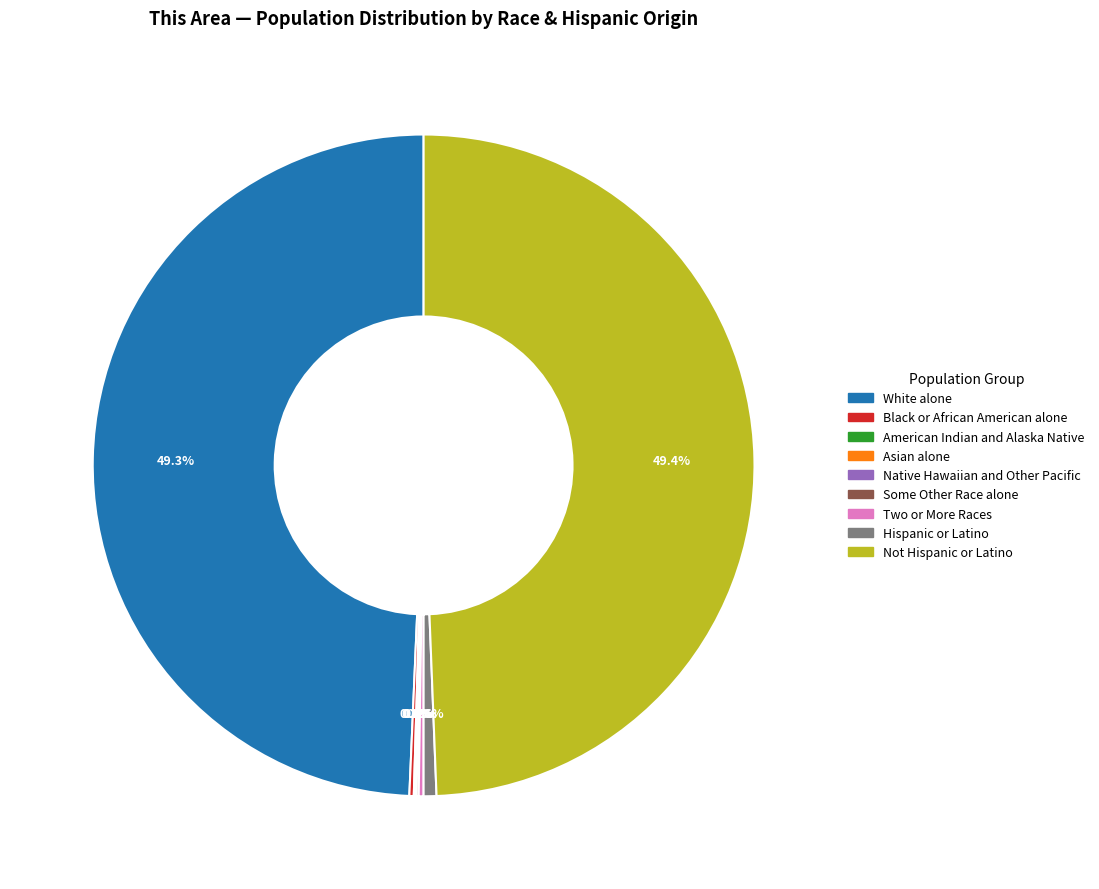

Is there any slice that represents more than half of the pie?

No